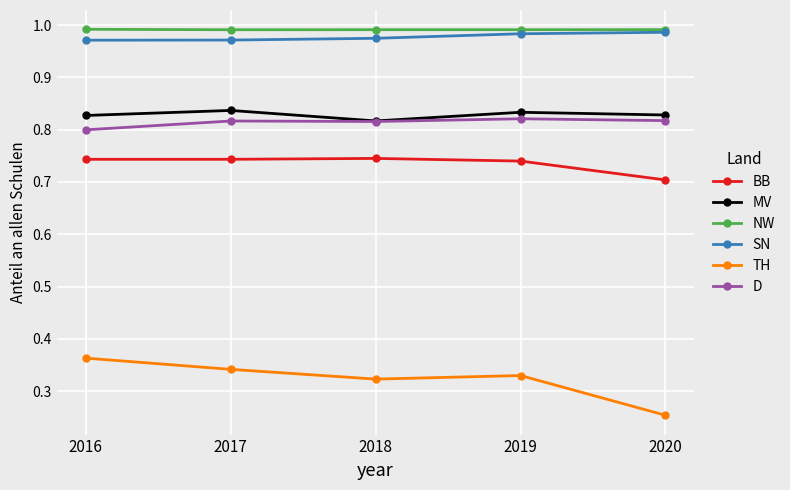

At which label is BB closest to 0?

2020